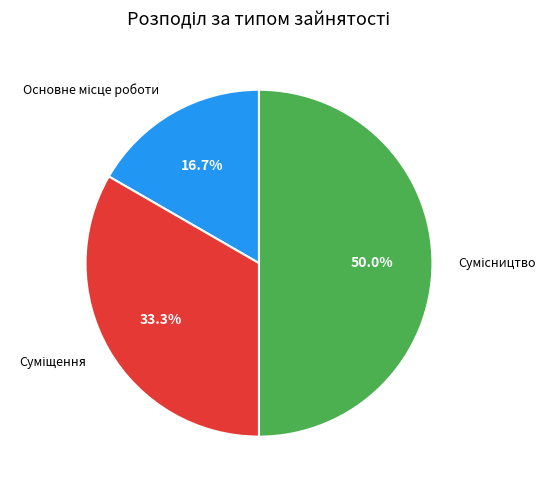

Do Сумісництво and Суміщення together represent more than half of the pie?

Yes